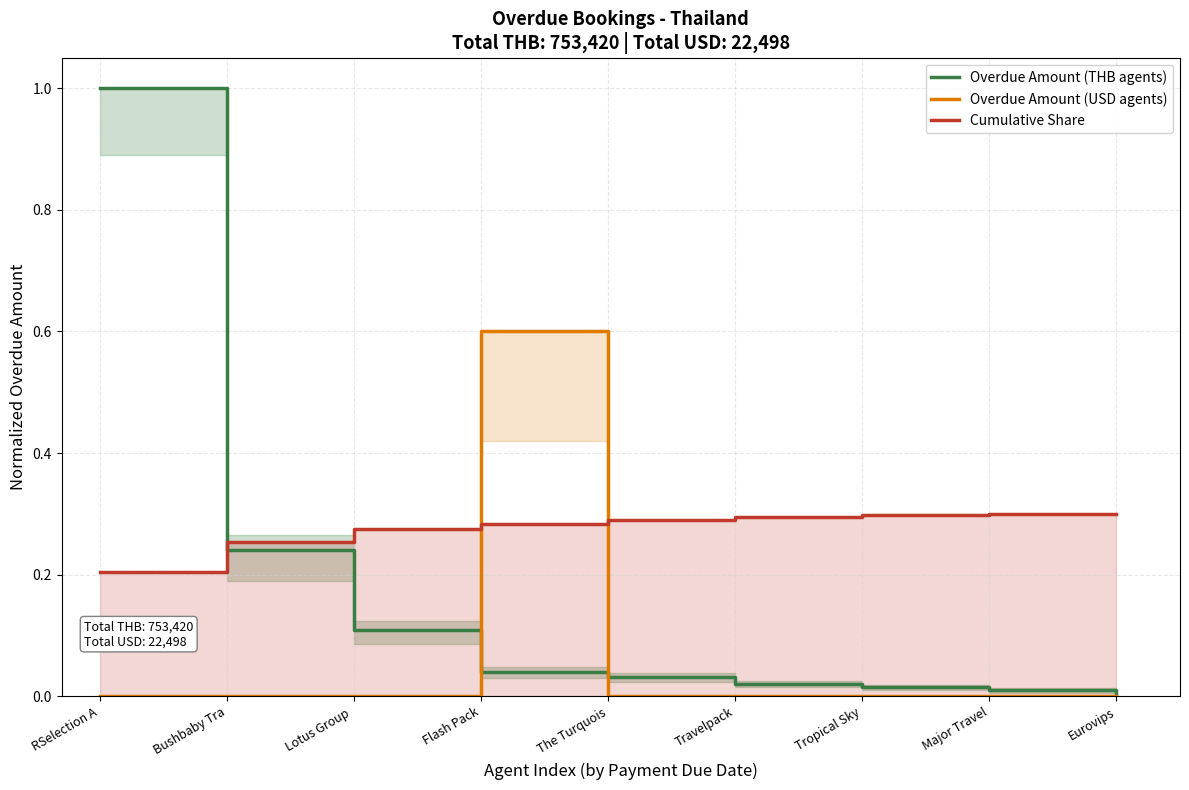

What are all the series names shown in the legend?

Overdue Amount (THB agents), Overdue Amount (USD agents), Cumulative Share